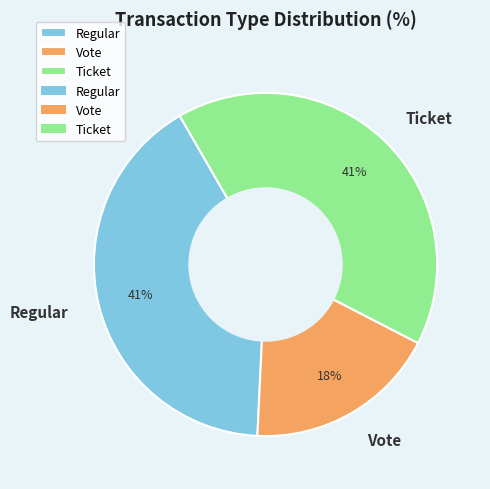

How many slices are in this pie chart?

3